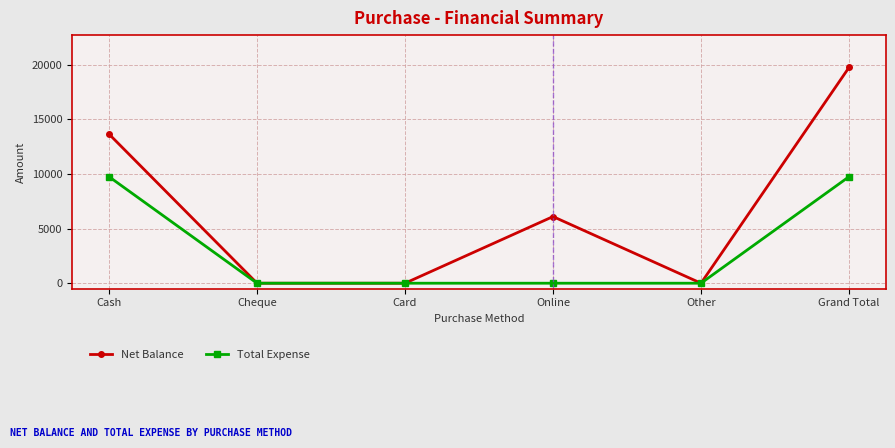

How many Total Expense values are between 0 and 9750?

6